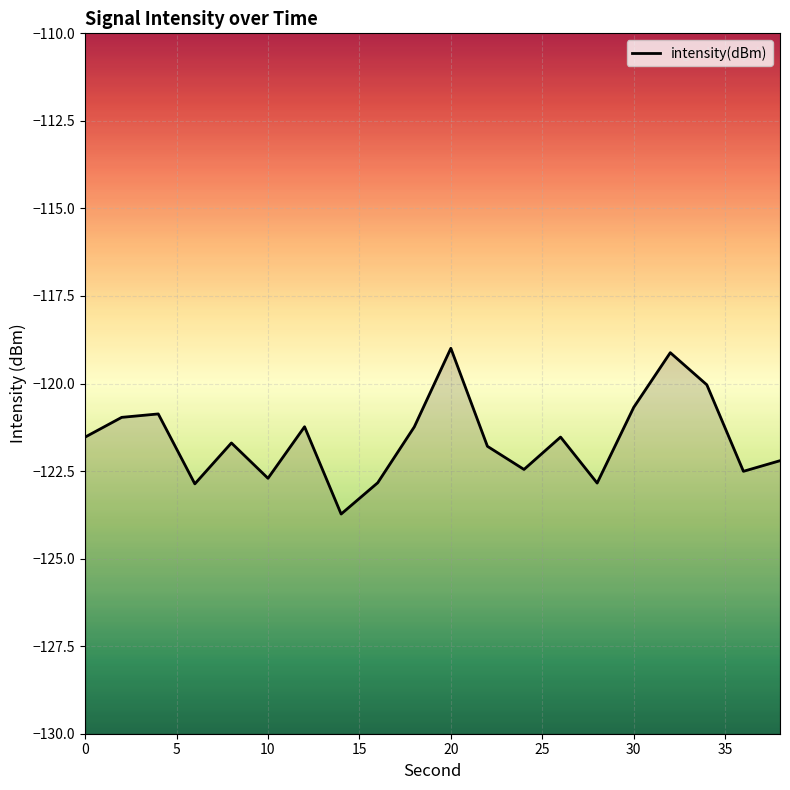

The chart shows a value of -120.7 at 30. True or false?

True